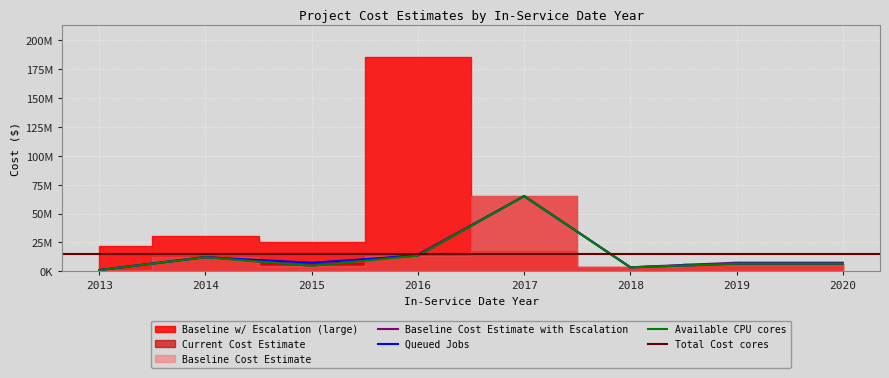

Reading left to right, transcribe all the data shown in this chart.

Baseline Cost Estimate: 1004187	12132497	4715419	13512897	65082311	3357600	6566218	6566218
Baseline Cost Estimate with Escalation: 1055023	12435809	4715419	14551912	65082311	3441540	7429073	7429073
Current Cost Estimate: 1004187	12132497	7381799	13512897	65082311	3357600	6566218	6566218